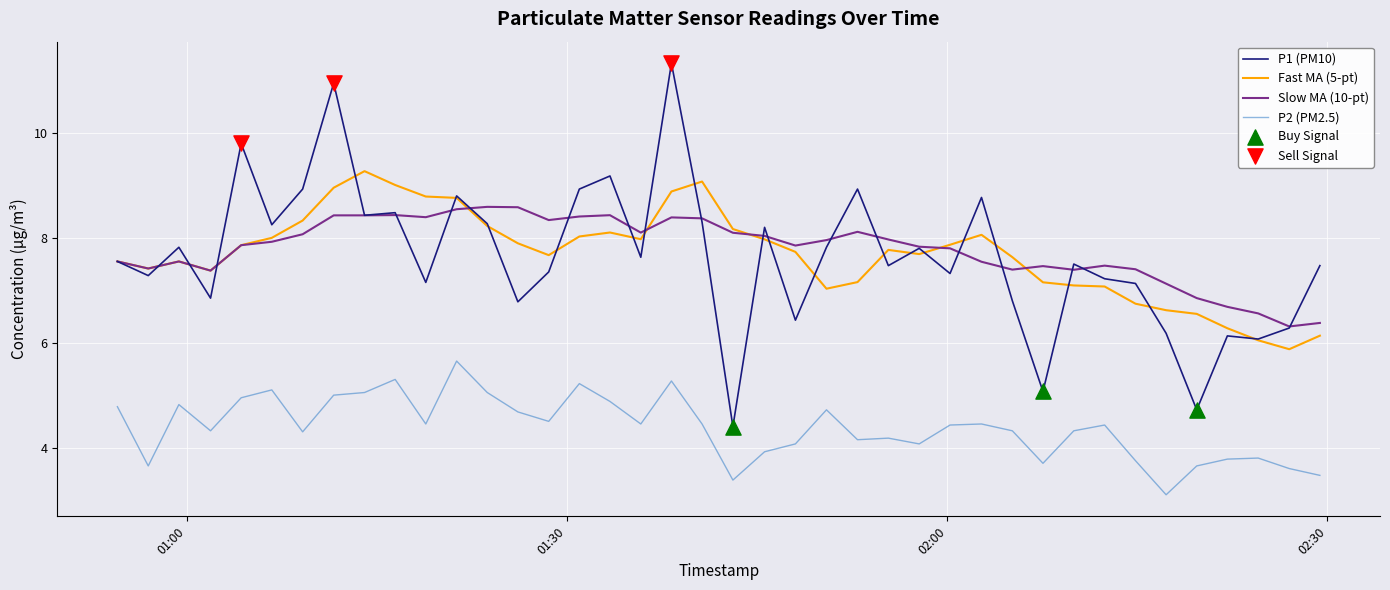

Which series has the widest spread of values?

P1 (PM10)